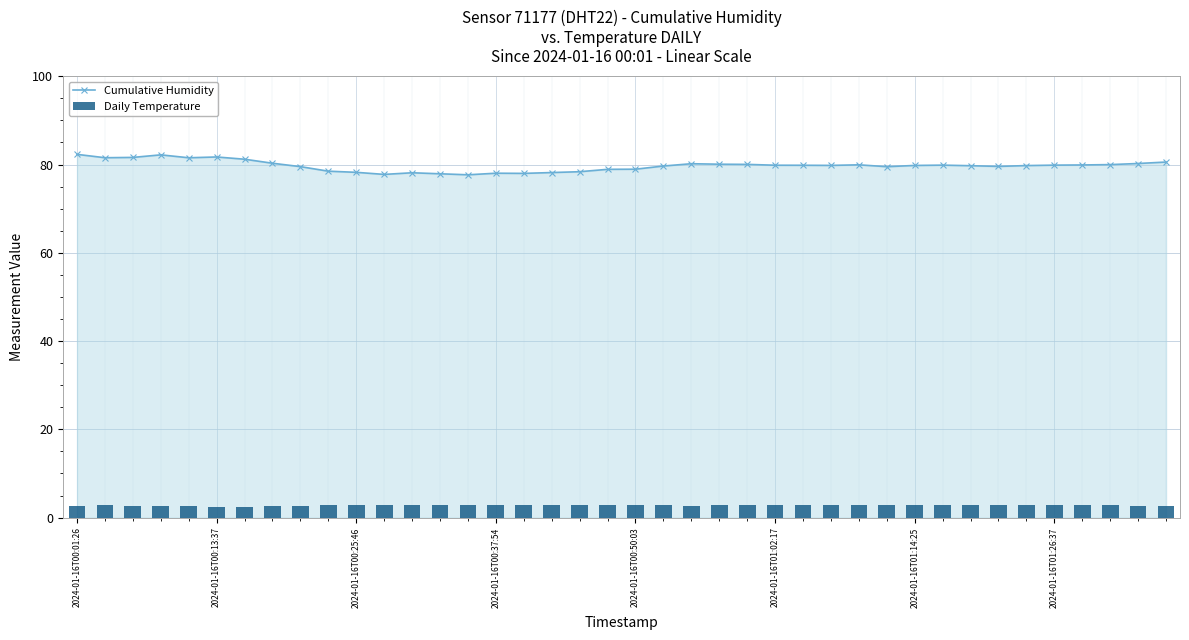

True or false: Daily Temperature has a value of 1.2 at 33.

False